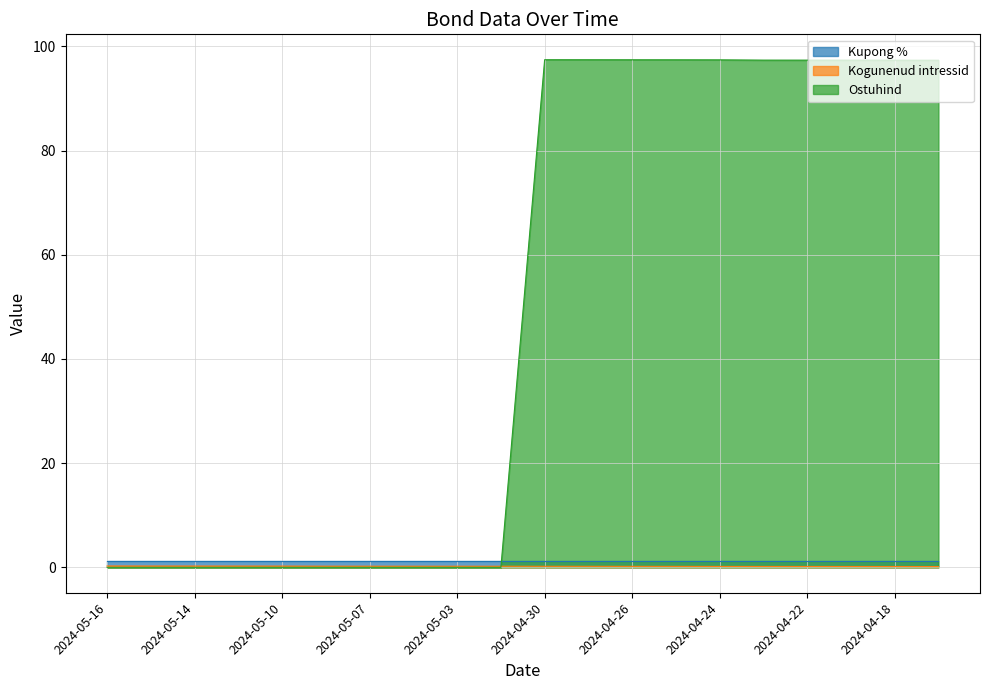

Which series has the largest total across all categories?

Ostuhind